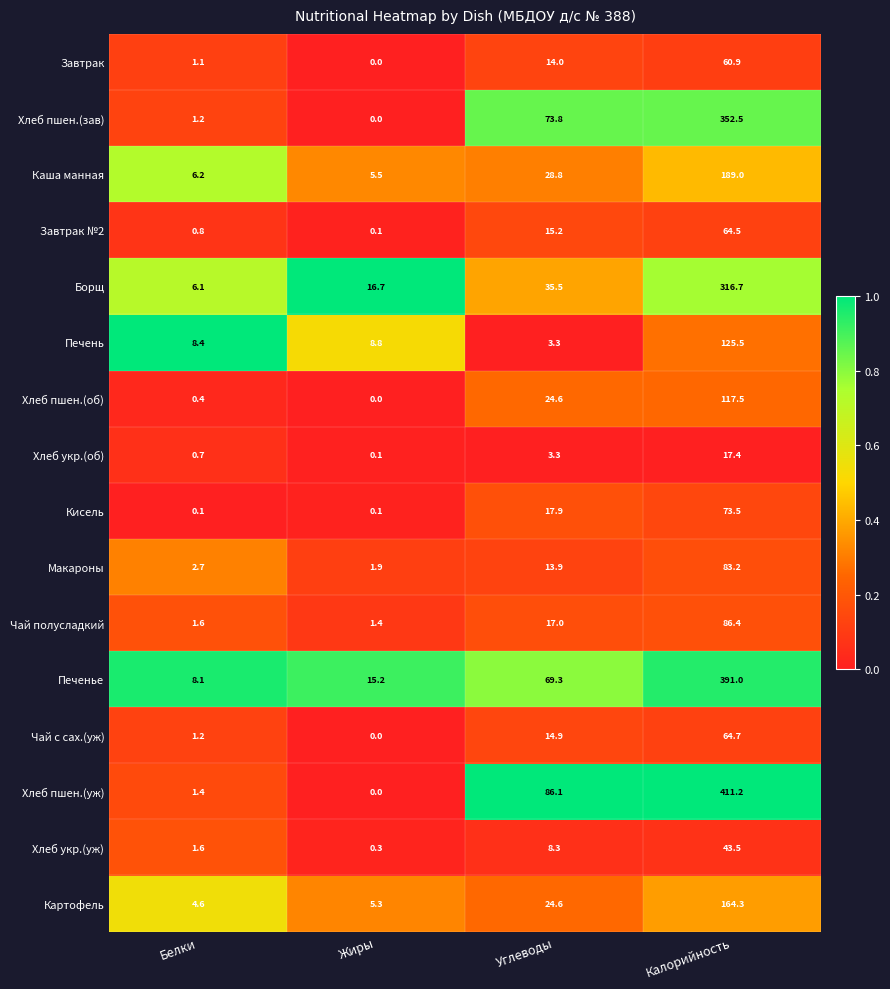

Which series has the largest total across all categories?

Хлеб пшен.(уж)